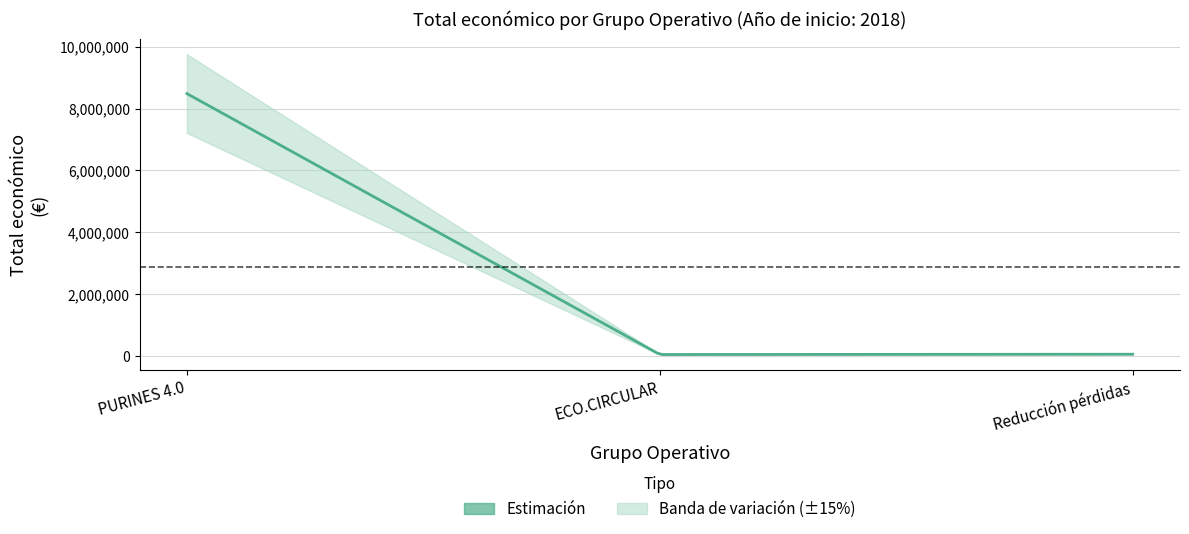

What is the ratio of the value at PURINES 4.0 to the value at ECO.CIRCULAR?

198.0